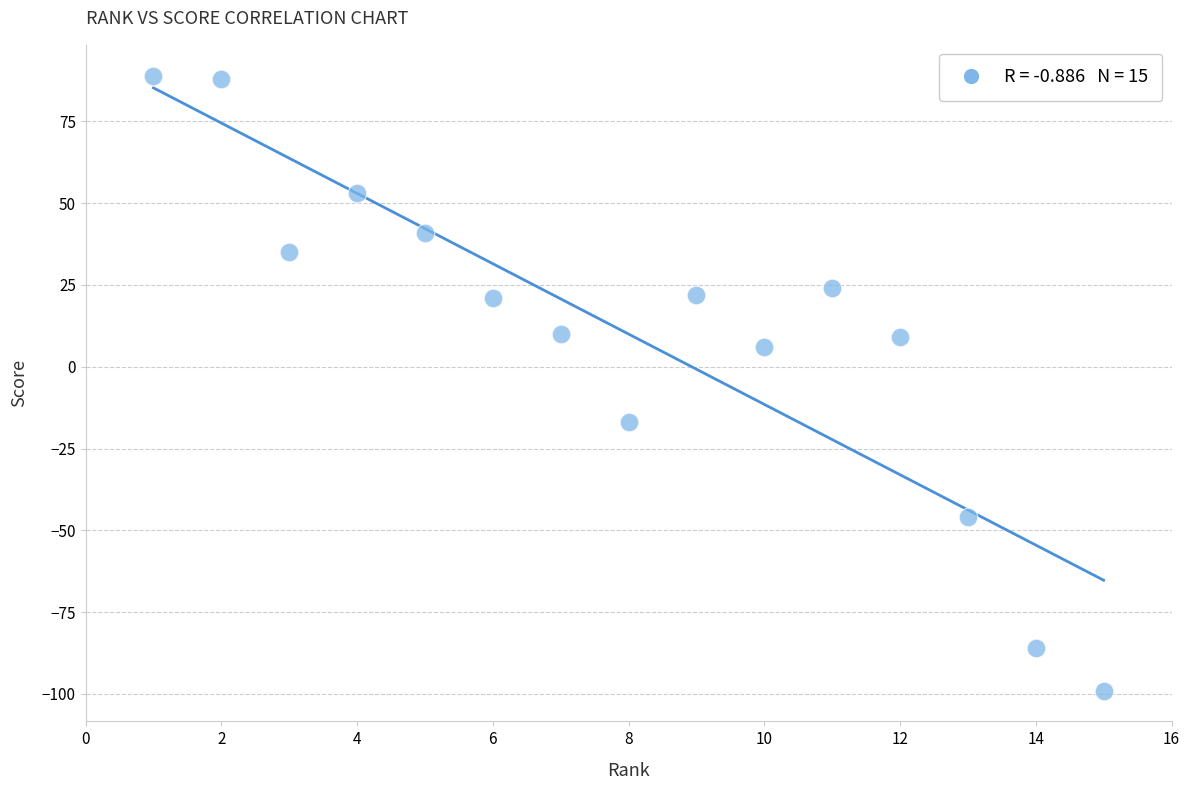

What is the range of X values (max minus min)?

14